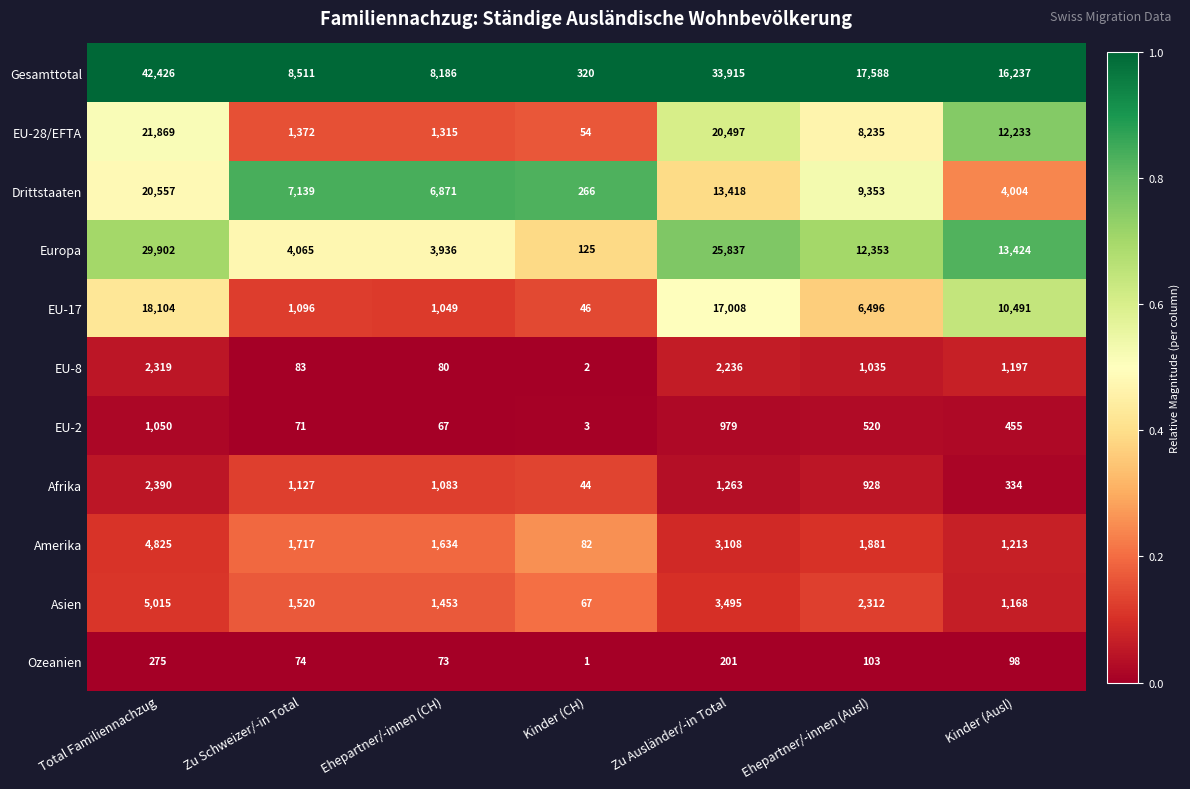

What is the difference between the maximum and second lowest values in the EU-8 series?

2239